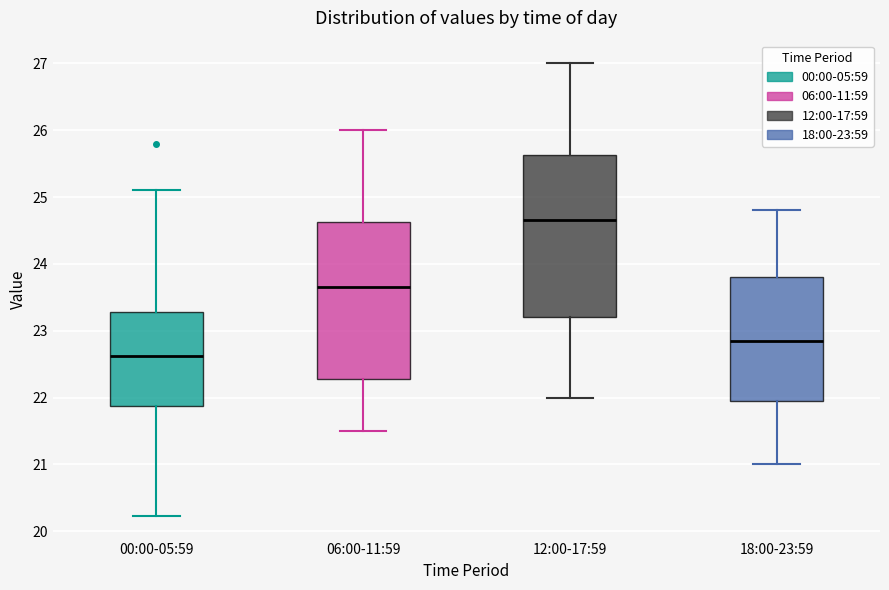

Which box's median line is the highest?

12:00-17:59